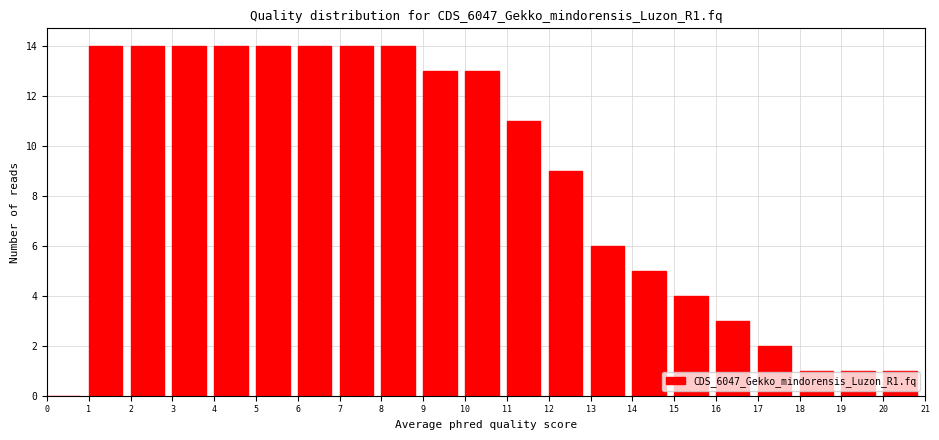

What is the height of the bar covering 1 to 2 on the x-axis? The values are not printed on the chart, so give them approximately, as read against the axis.

14